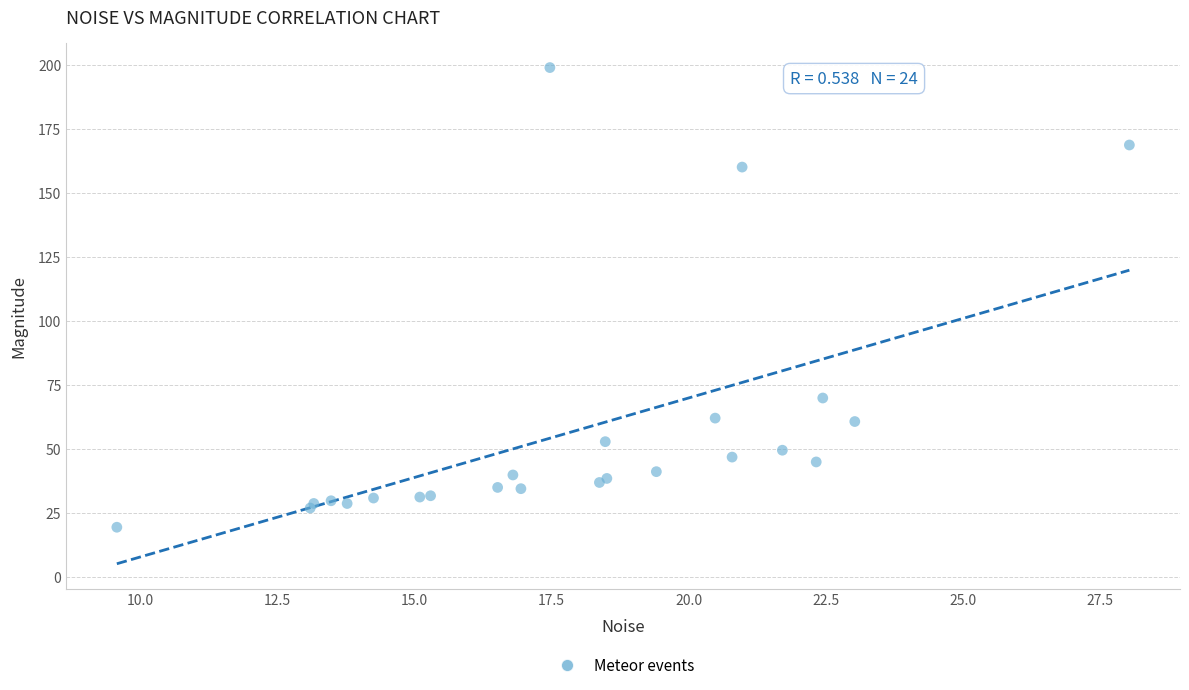

What Y value in the scatter plot is closest to 109?

69.8